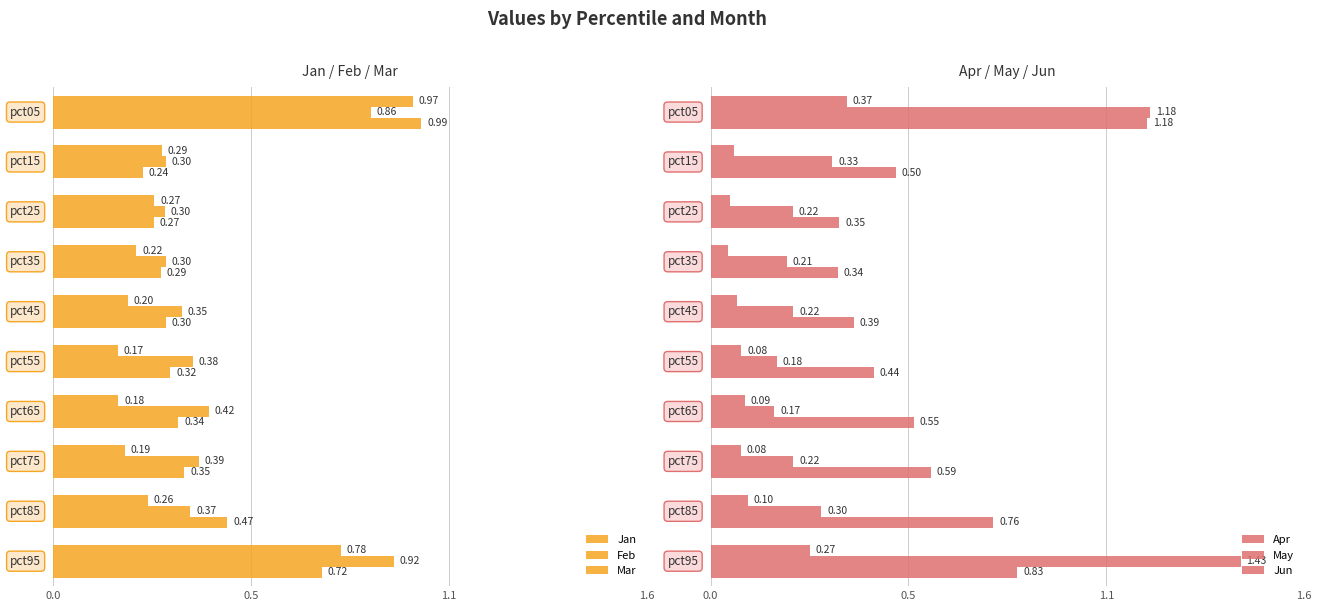

Rank the series by their maximum value, from lowest to highest.

Apr, Feb, Jan, Mar, Jun, May